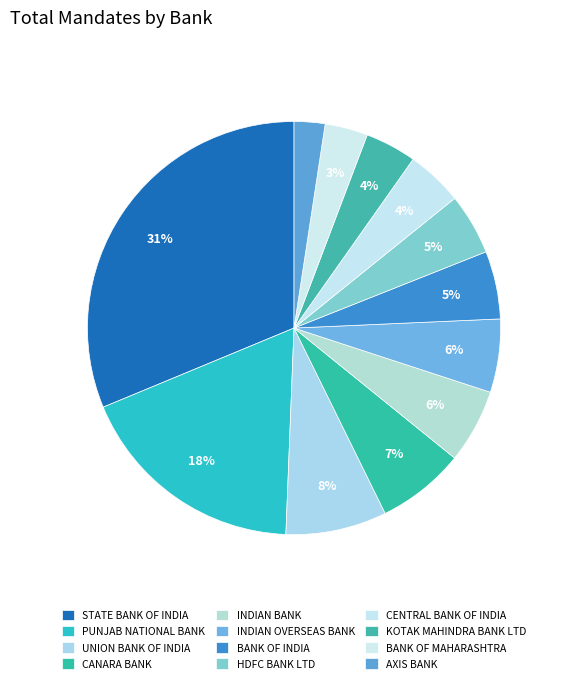

To the nearest percent, what portion does HDFC BANK LTD represent?

5%